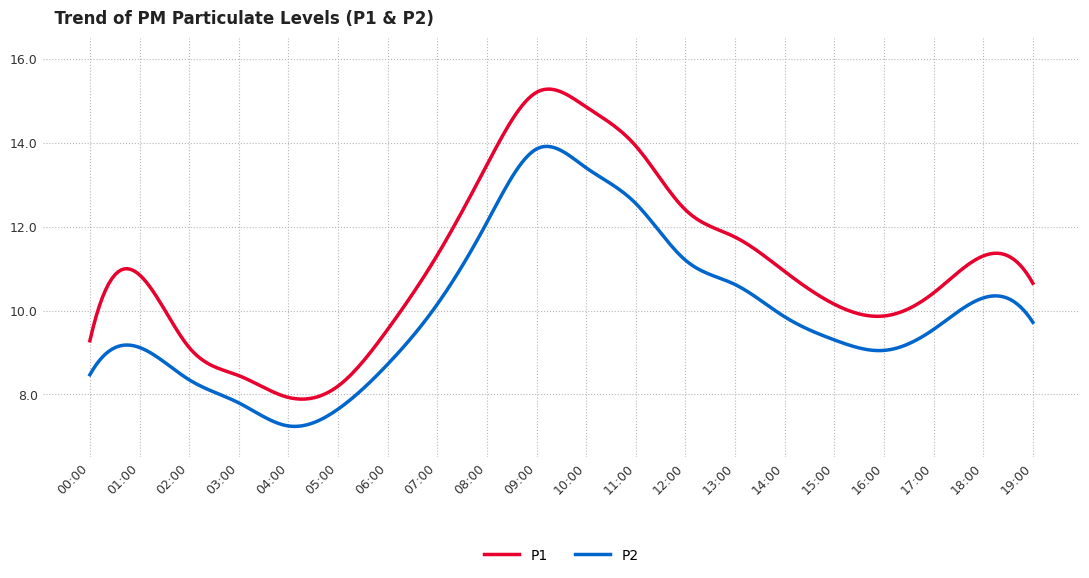

True or false: P1 has more than 0 points higher than both neighbors.

True